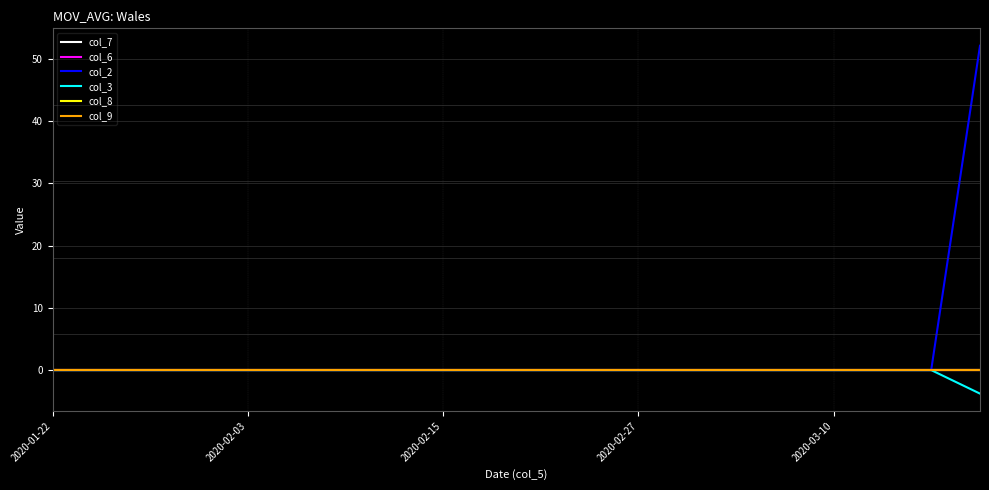

Rank the series by their maximum value, from highest to lowest.

col_2, col_7, col_6, col_3, col_8, col_9